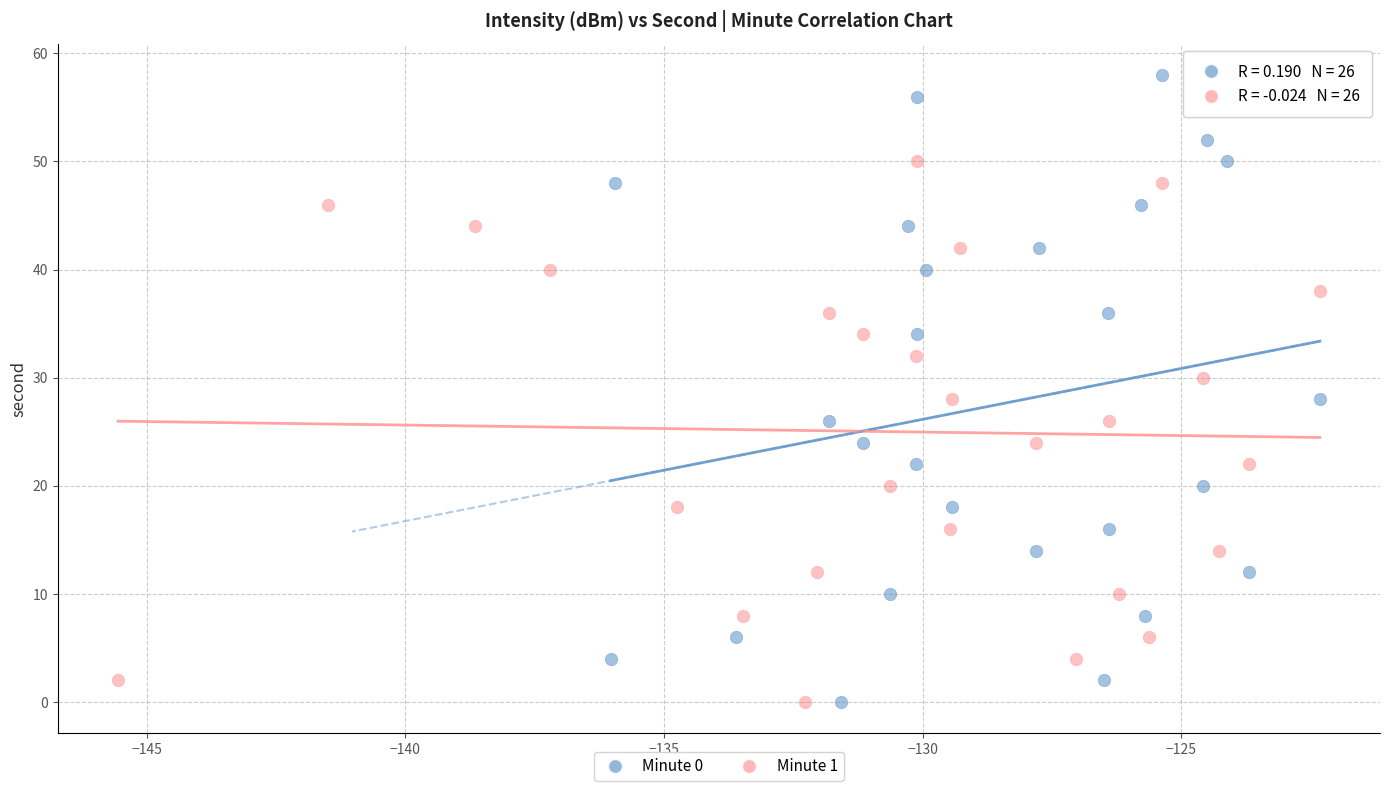

Which series has the largest Y range (max minus min)?

Minute 0